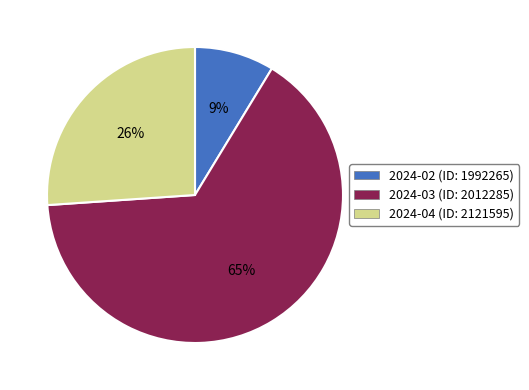

True or false: 2024-04 (ID: 2121595) accounts for 35% of the total.

False